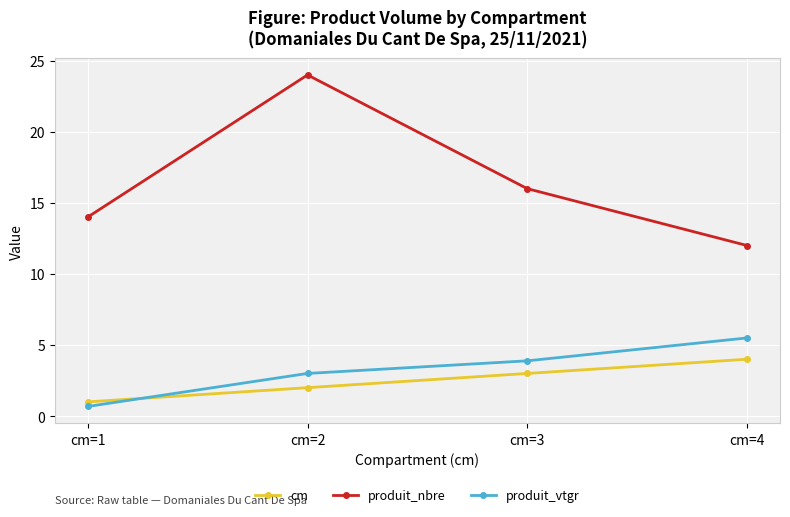

Which series has the largest total across all categories?

produit_nbre